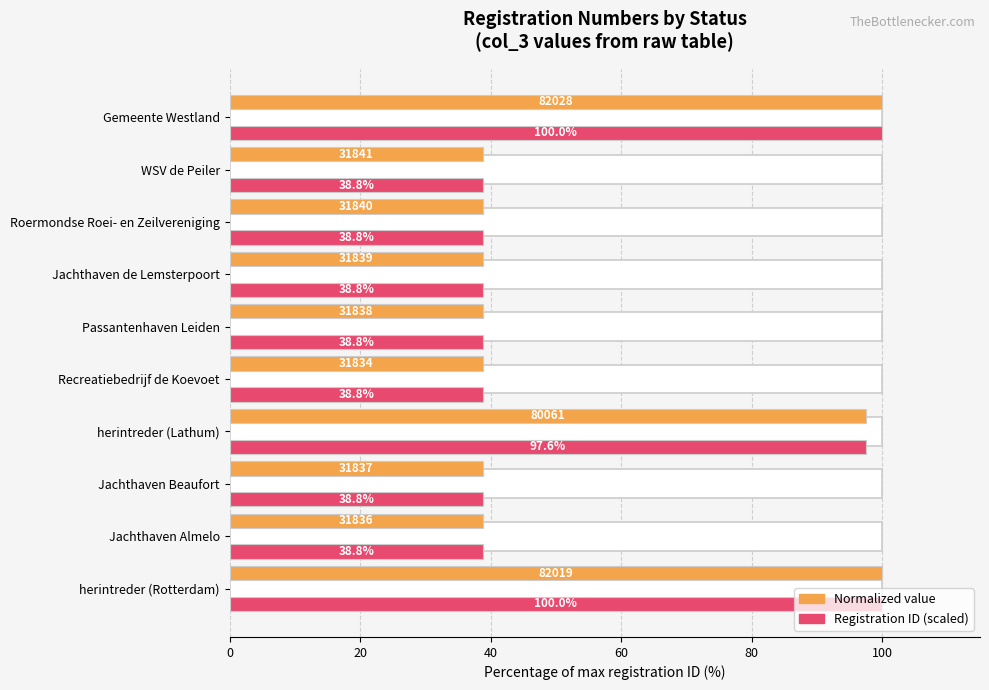

Rank the series at Recreatiebedrijf de Koevoet from lowest to highest value.

Normalized value, Registration ID (scaled)